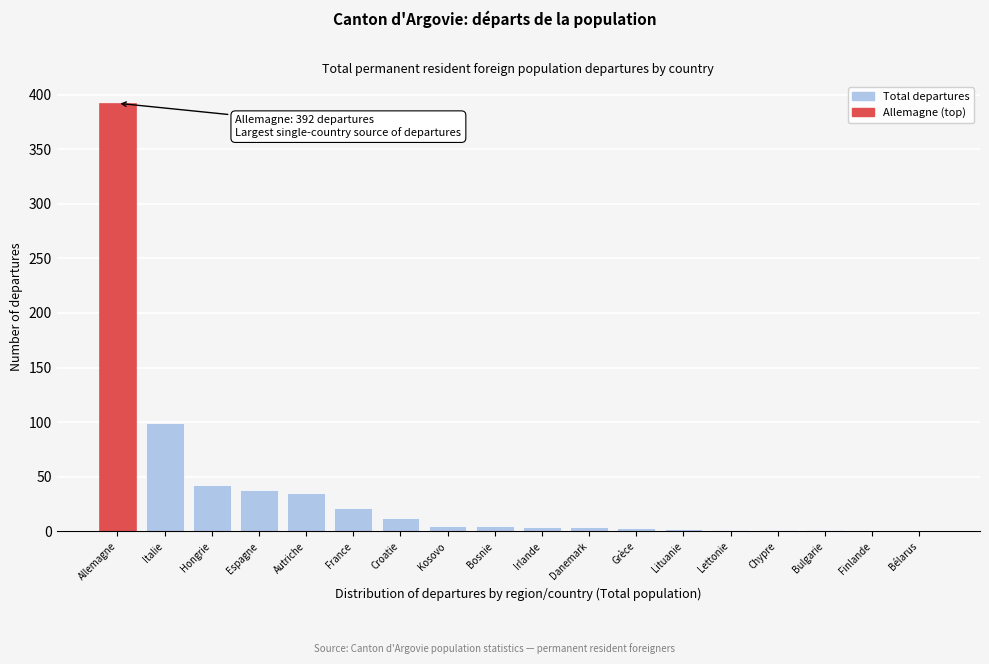

Is it true that the value at Italie is 99?

True